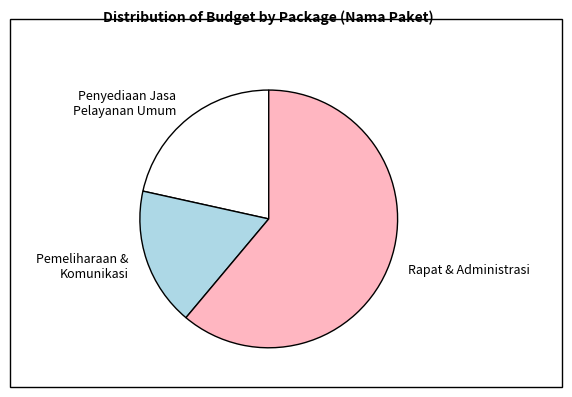

Is there any slice that represents more than half of the pie?

Yes